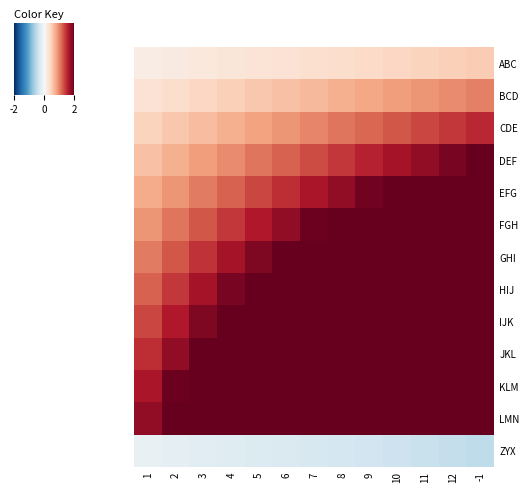

At how many categories does at least one series exceed 15?

12